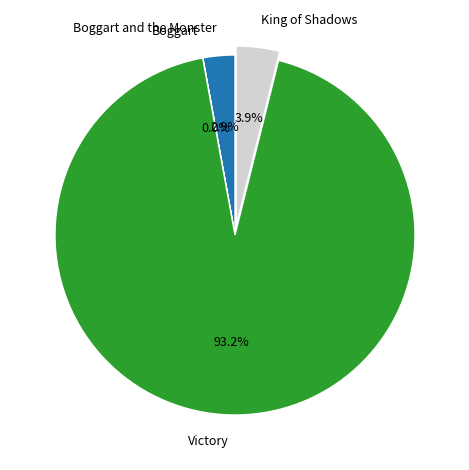

Which has a higher value, Victory or King of Shadows?

Victory